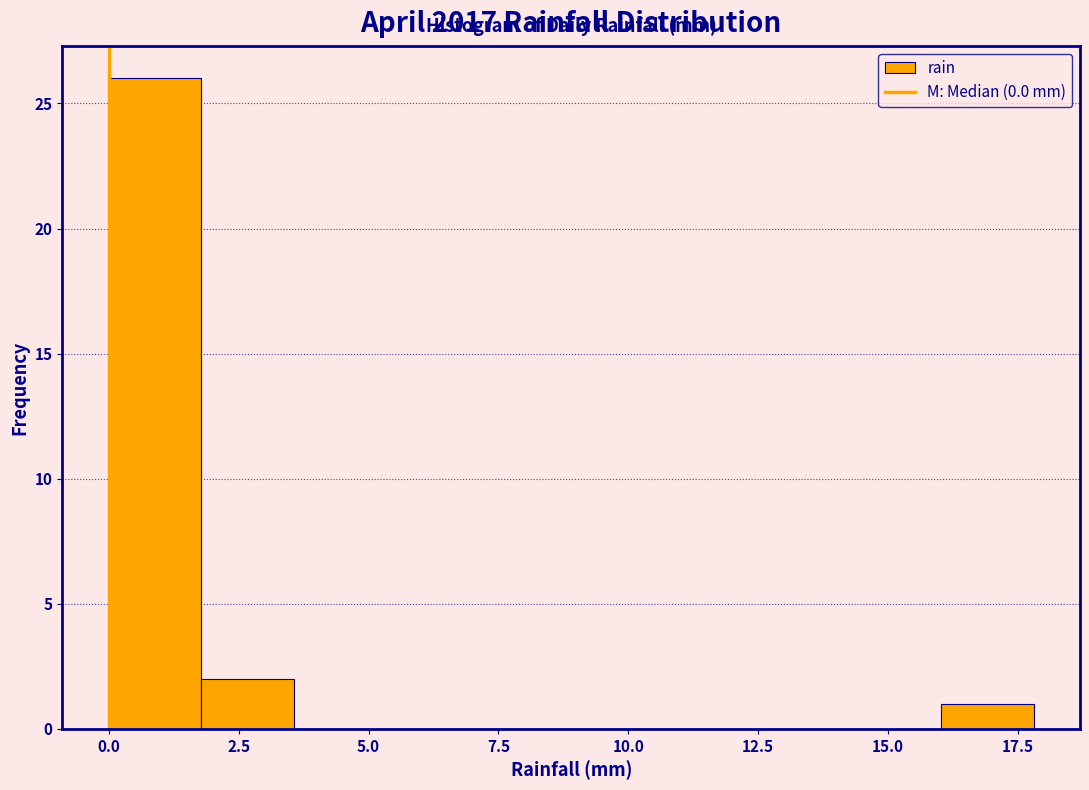

Around what value on the x-axis is the tallest bar? Give the approximate position of its centre, as read against the axis.

1.0